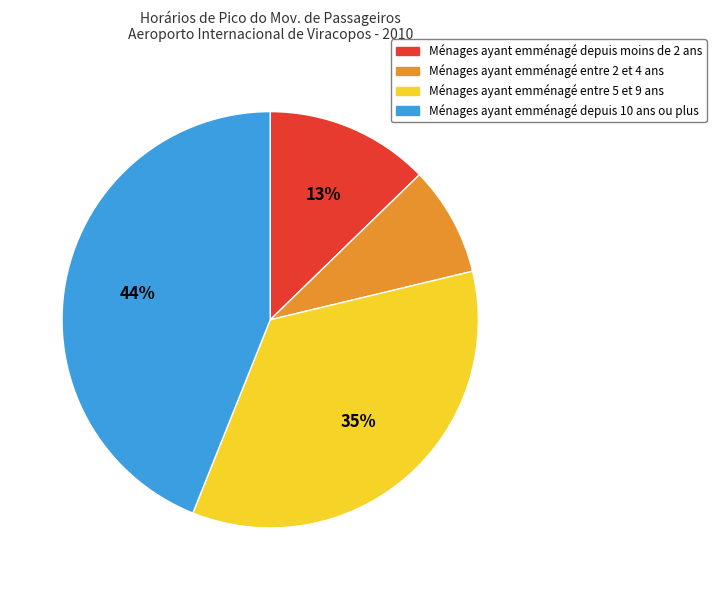

To the nearest percent, what portion does Ménages ayant emménagé entre 5 et 9 ans represent?

35%